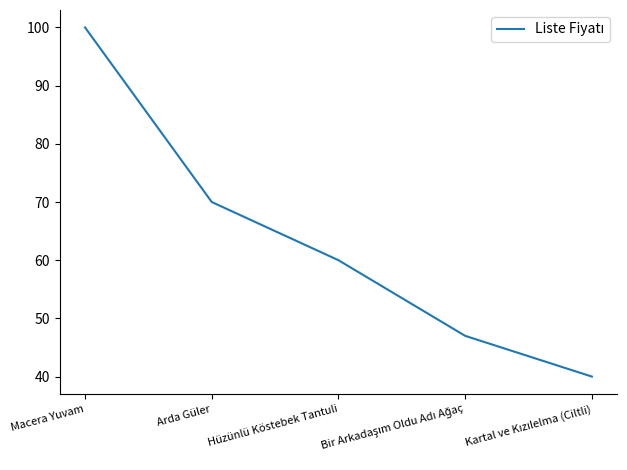

True or false: there are more than 0 points higher than both neighbors.

False